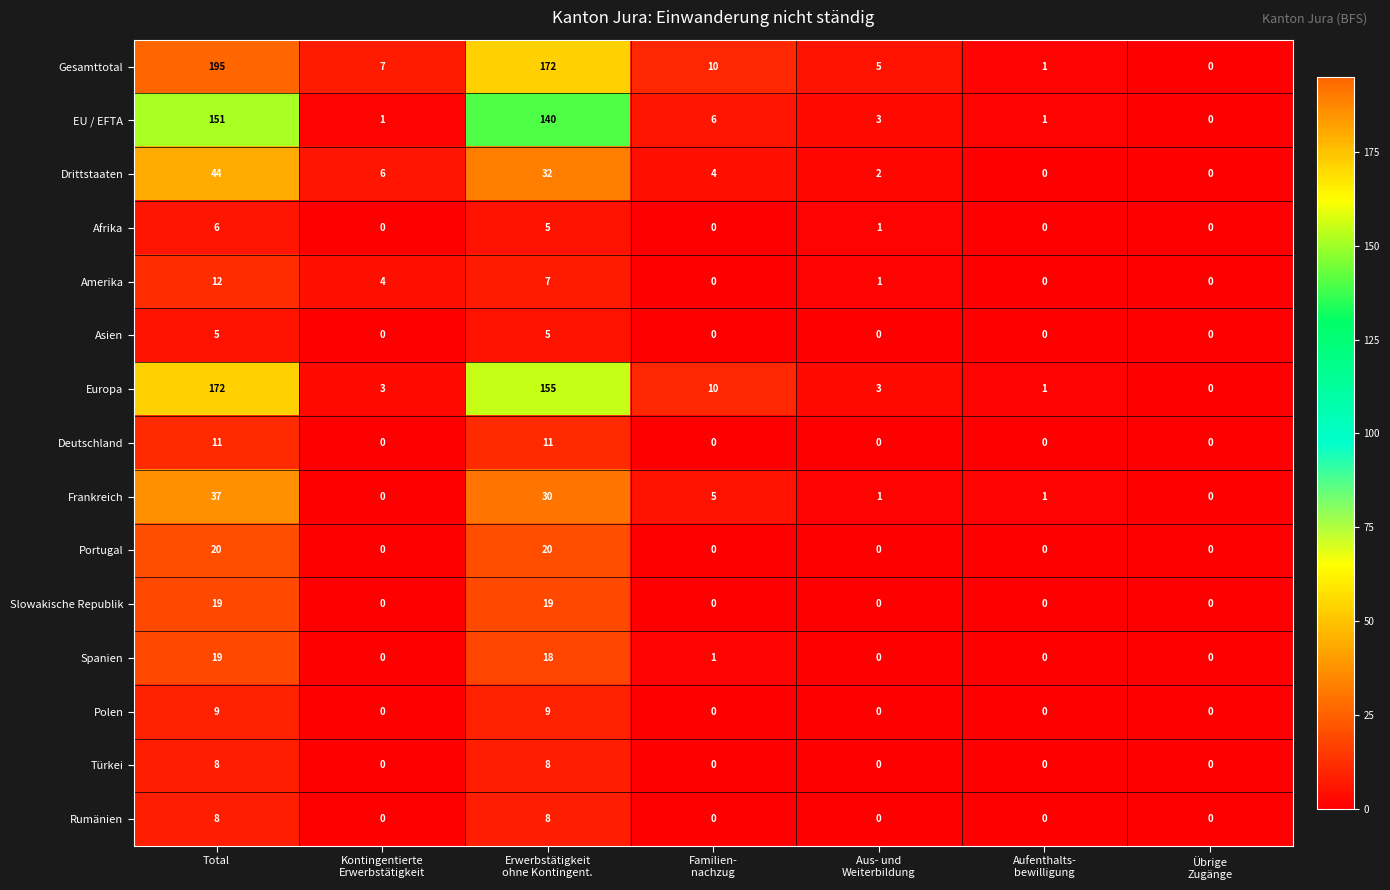

At which category does the chart reach its peak across all series?

Total